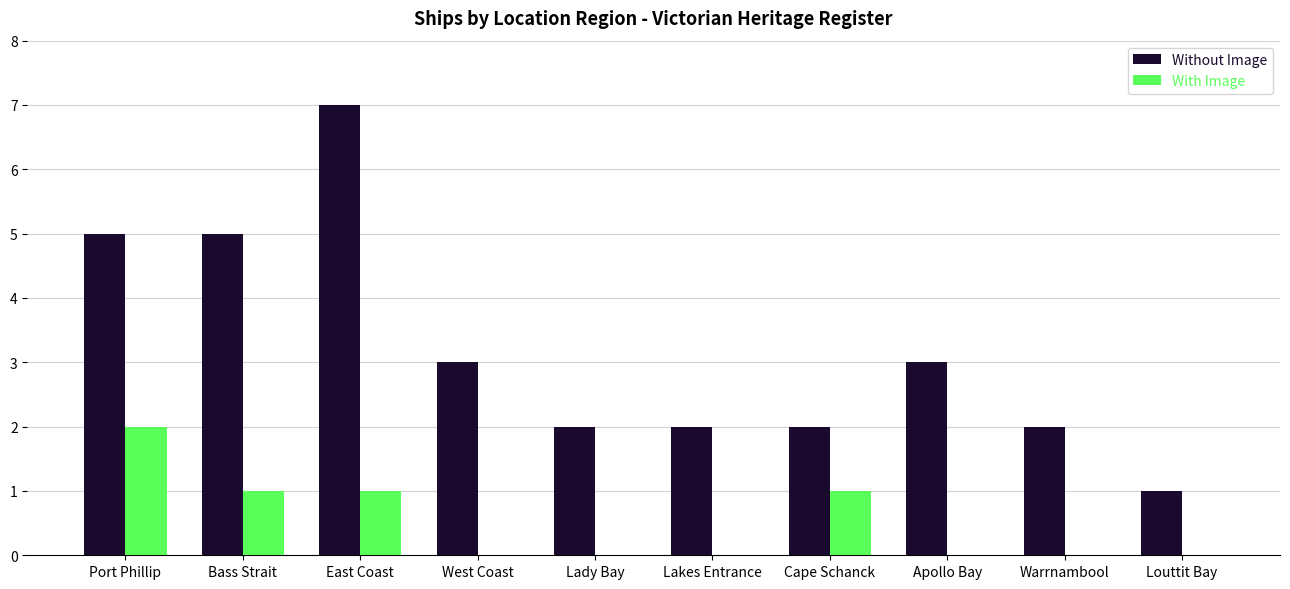

What is the spread (max minus min) of values at Port Phillip?

3